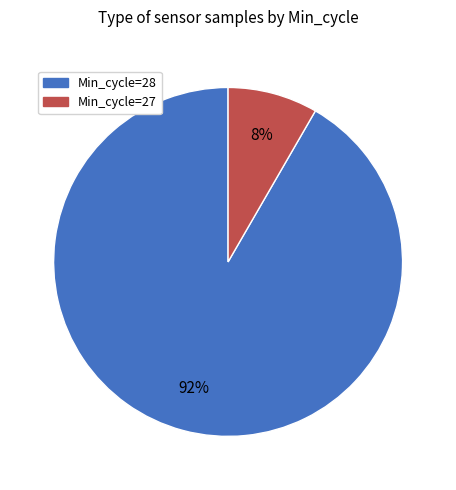

To the nearest percent, what is the average slice percentage?

50%